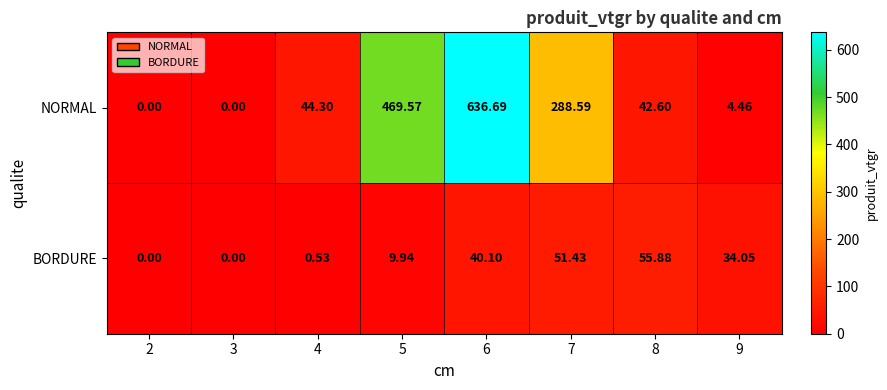

Rank the series by their average value, from lowest to highest.

BORDURE, NORMAL